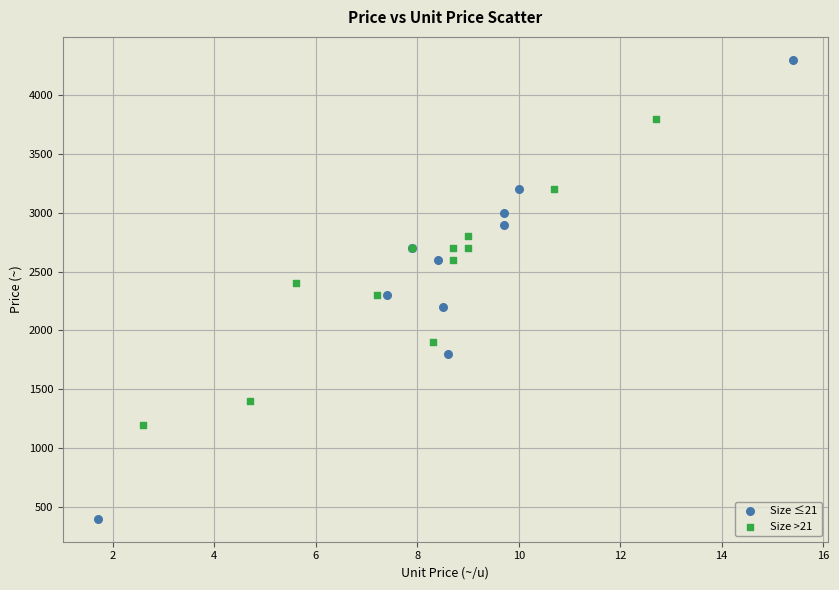

What are all the series names shown in the legend?

Size ≤21, Size >21